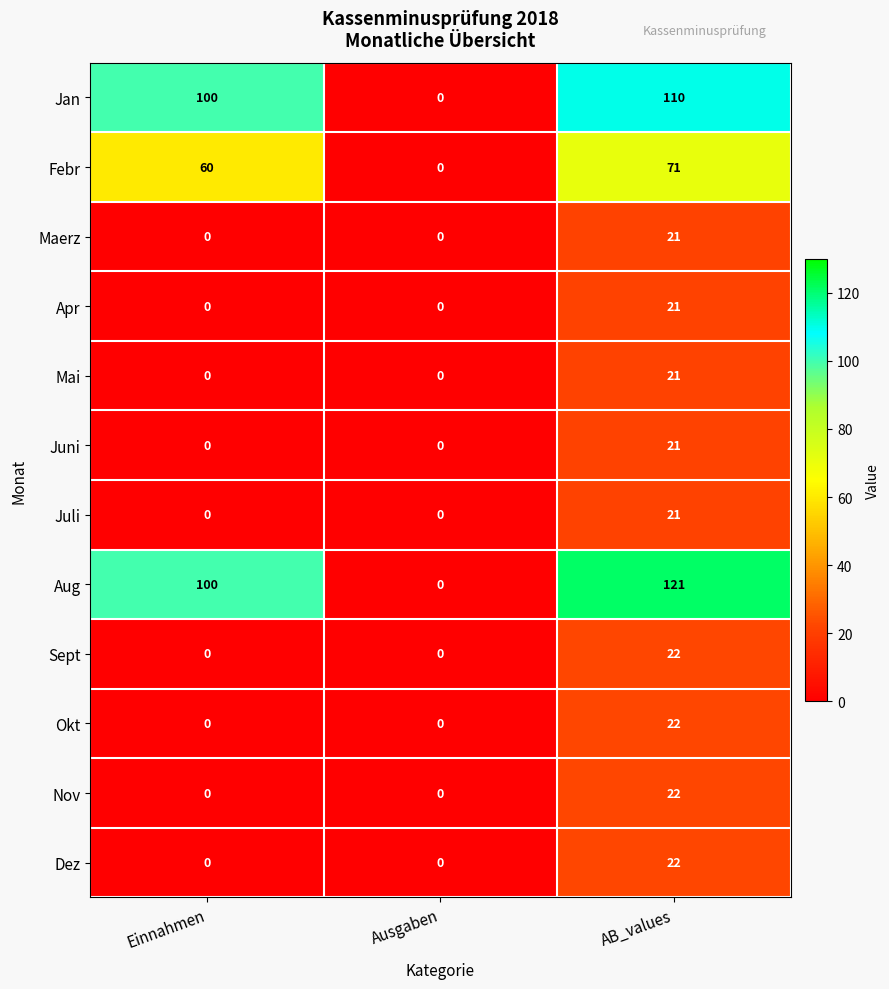

Which series has the largest range (max minus min)?

Aug